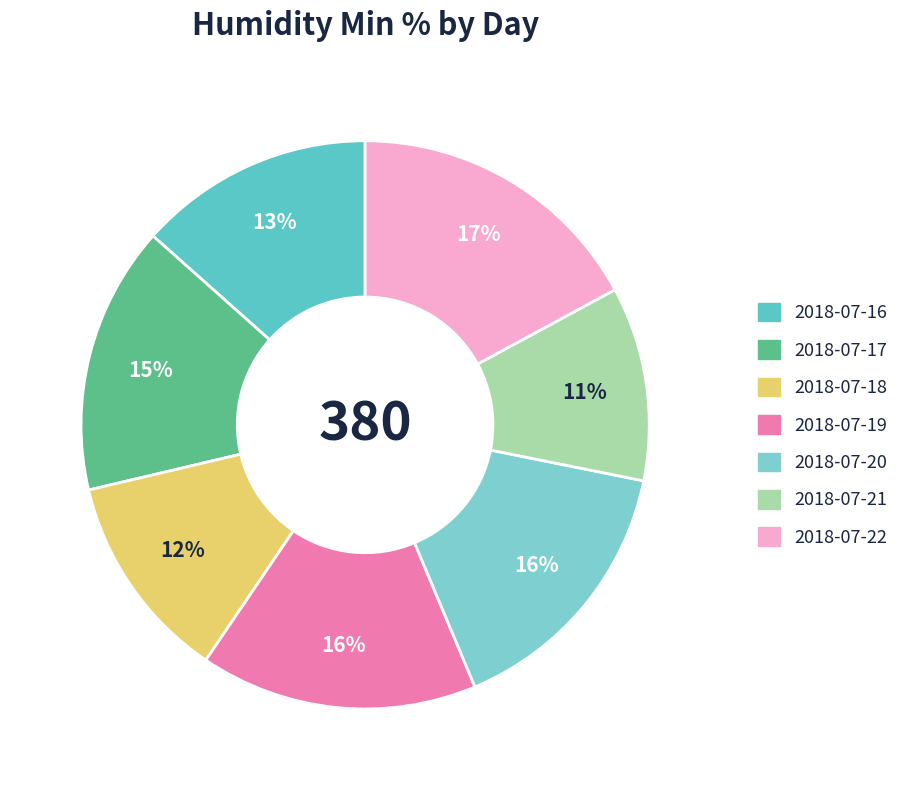

True or false: 2018-07-21 accounts for 11% of the total.

True